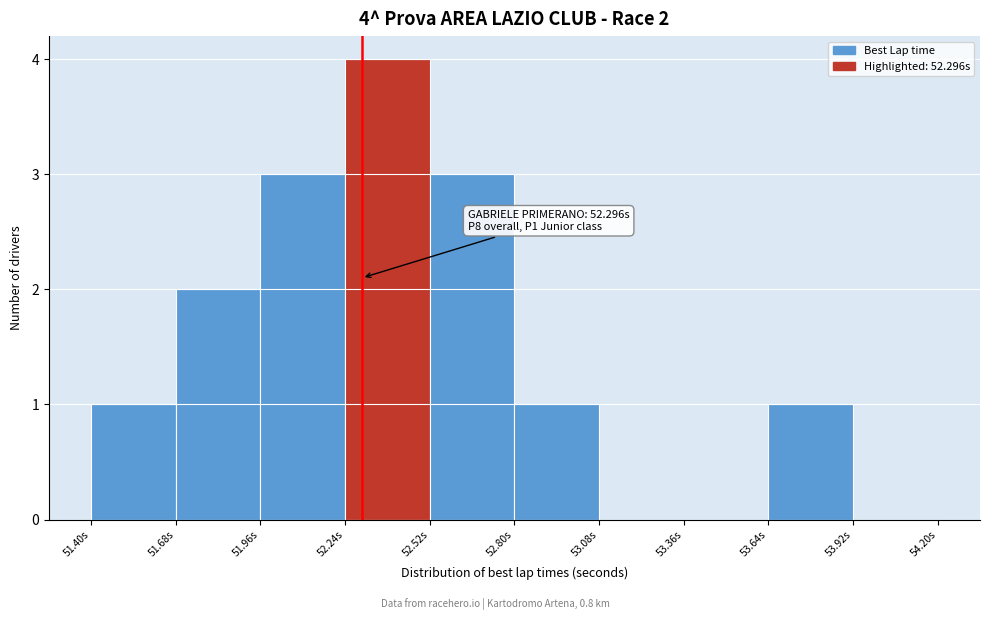

Over which range of the x-axis is the bar tallest?

52.24 to 52.52